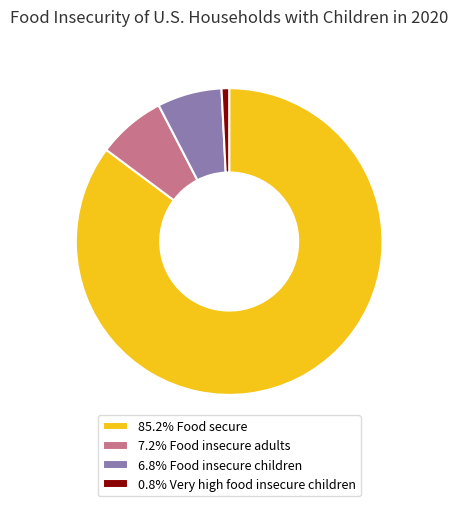

Approximately how many times larger is the value at 6.8% Food insecure children compared to 7.2% Food insecure adults?

0.9